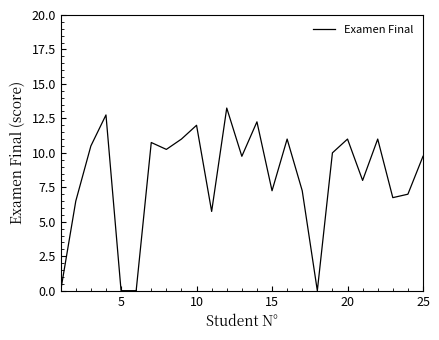

Is it true that the value at 20 is 3.2?

False